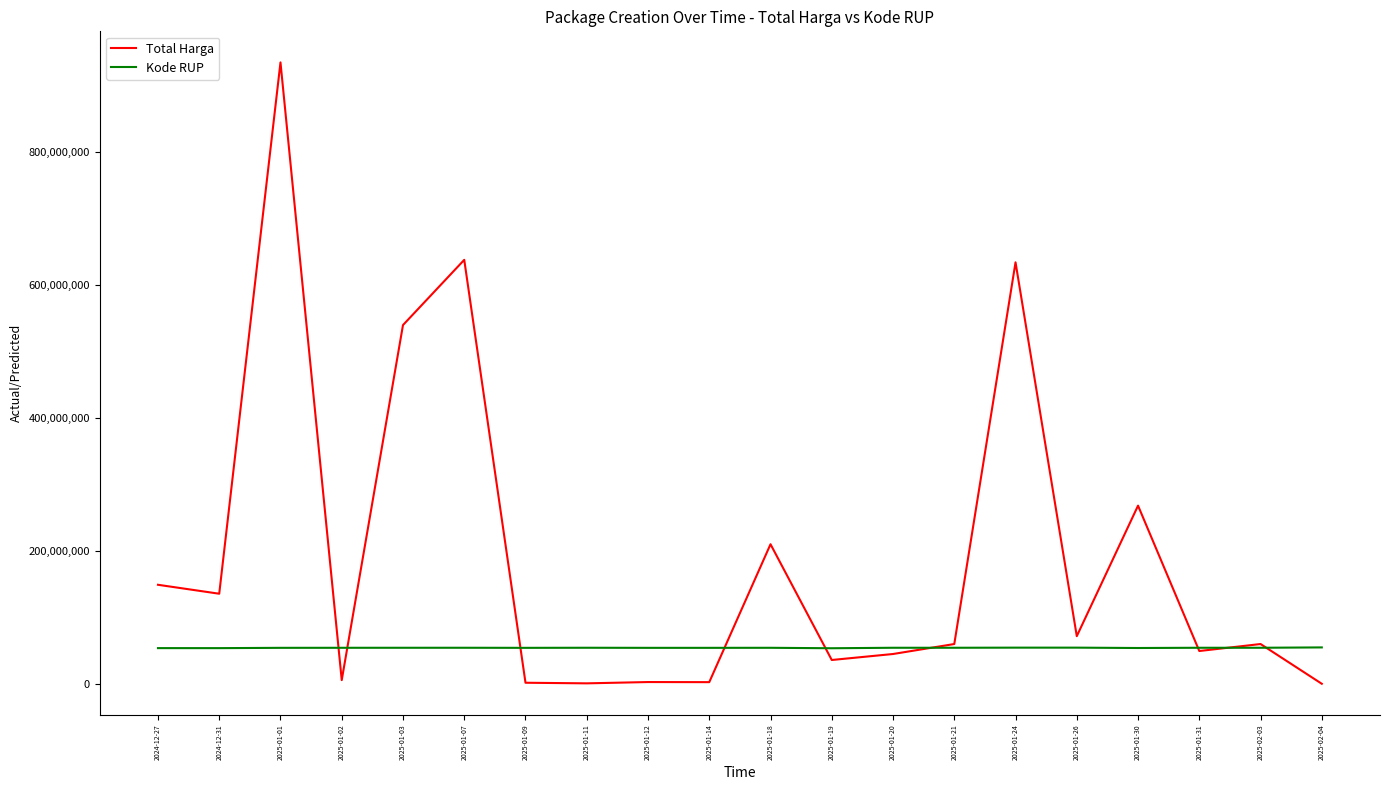

Between 2025-01-01 and 2025-01-26, which series saw the biggest shift?

Total Harga